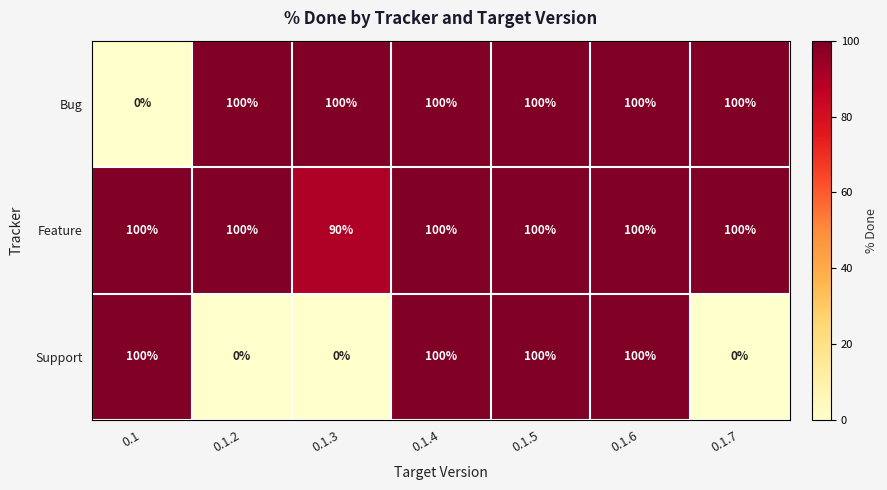

Count the number of categories in the chart.

7